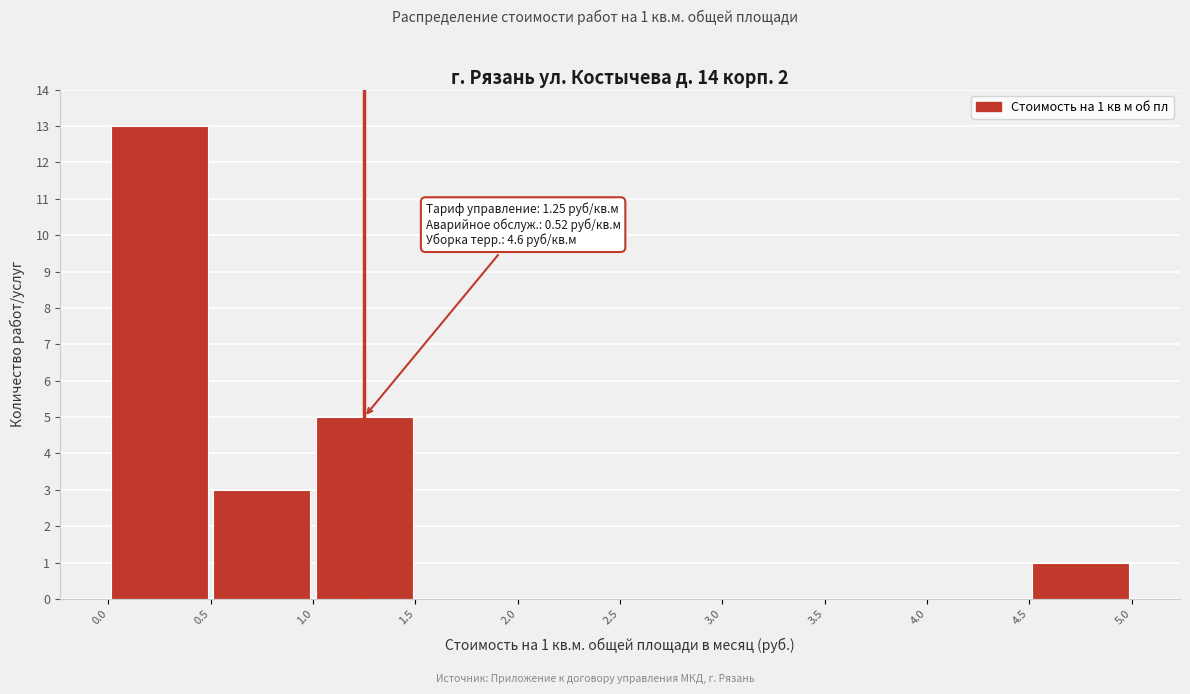

Over which range of the x-axis is the bar tallest?

0.0 to 0.5